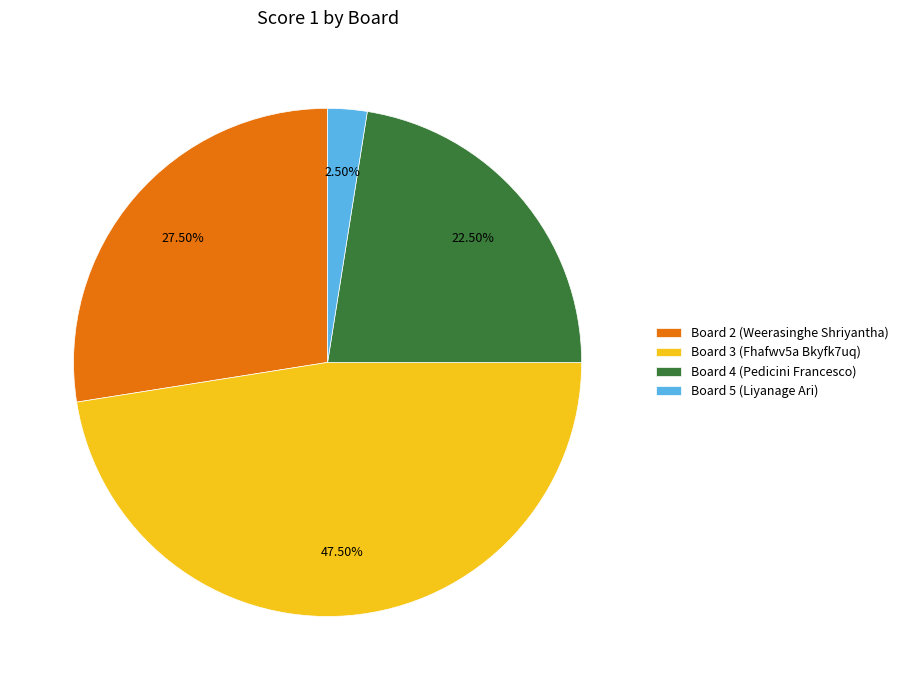

What is the largest slice in the pie chart?

Board 3 (Fhafwv5a Bkyfk7uq)